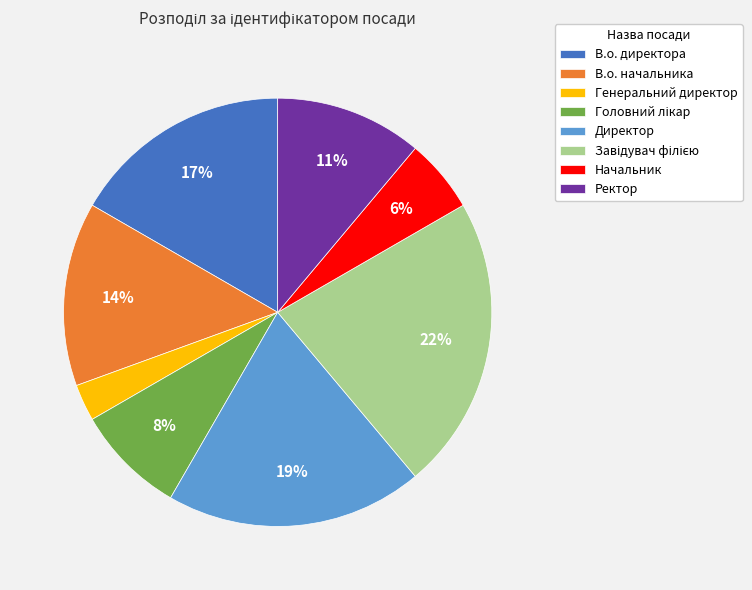

Is the sum of В.о. директора and Директор greater than half?

No